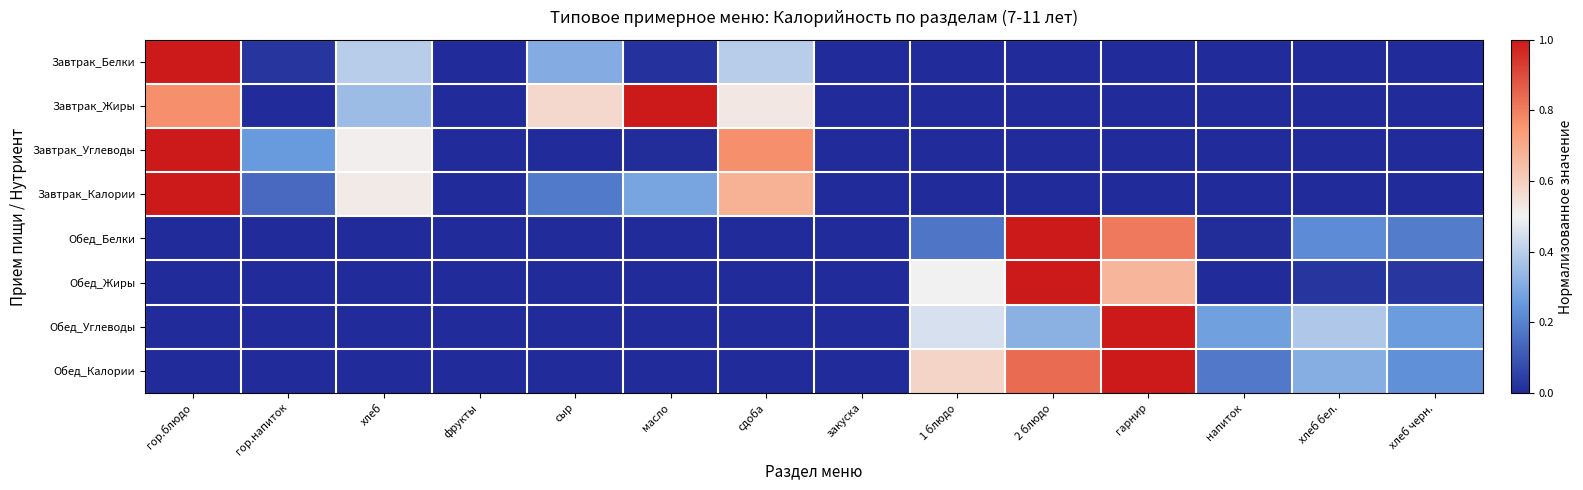

Reading right to left, extract all data points from this chart.

Завтрак_Белки: хлеб черн.=0.0	хлеб бел.=0.0	напиток=0.0	гарнир=0.0	2 блюдо=0.0	1 блюдо=0.0	закуска=0.0	сдоба=0.4	масло=0.0	сыр=0.3	фрукты=0.0	хлеб=0.4	гор.напиток=0.0	гор.блюдо=1.0
Завтрак_Жиры: хлеб черн.=0.0	хлеб бел.=0.0	напиток=0.0	гарнир=0.0	2 блюдо=0.0	1 блюдо=0.0	закуска=0.0	сдоба=0.5	масло=1.0	сыр=0.6	фрукты=0.0	хлеб=0.3	гор.напиток=0.0	гор.блюдо=0.8
Завтрак_Углеводы: хлеб черн.=0.0	хлеб бел.=0.0	напиток=0.0	гарнир=0.0	2 блюдо=0.0	1 блюдо=0.0	закуска=0.0	сдоба=0.8	масло=0.0	сыр=0.0	фрукты=0.0	хлеб=0.5	гор.напиток=0.3	гор.блюдо=1.0
Завтрак_Калории: хлеб черн.=0.0	хлеб бел.=0.0	напиток=0.0	гарнир=0.0	2 блюдо=0.0	1 блюдо=0.0	закуска=0.0	сдоба=0.7	масло=0.3	сыр=0.2	фрукты=0.0	хлеб=0.5	гор.напиток=0.1	гор.блюдо=1.0
Обед_Белки: хлеб черн.=0.2	хлеб бел.=0.2	напиток=0.0	гарнир=0.8	2 блюдо=1.0	1 блюдо=0.2	закуска=0.0	сдоба=0.0	масло=0.0	сыр=0.0	фрукты=0.0	хлеб=0.0	гор.напиток=0.0	гор.блюдо=0.0
Обед_Жиры: хлеб черн.=0.0	хлеб бел.=0.0	напиток=0.0	гарнир=0.7	2 блюдо=1.0	1 блюдо=0.5	закуска=0.0	сдоба=0.0	масло=0.0	сыр=0.0	фрукты=0.0	хлеб=0.0	гор.напиток=0.0	гор.блюдо=0.0
Обед_Углеводы: хлеб черн.=0.3	хлеб бел.=0.4	напиток=0.3	гарнир=1.0	2 блюдо=0.3	1 блюдо=0.5	закуска=0.0	сдоба=0.0	масло=0.0	сыр=0.0	фрукты=0.0	хлеб=0.0	гор.напиток=0.0	гор.блюдо=0.0
Обед_Калории: хлеб черн.=0.2	хлеб бел.=0.3	напиток=0.2	гарнир=1.0	2 блюдо=0.8	1 блюдо=0.6	закуска=0.0	сдоба=0.0	масло=0.0	сыр=0.0	фрукты=0.0	хлеб=0.0	гор.напиток=0.0	гор.блюдо=0.0